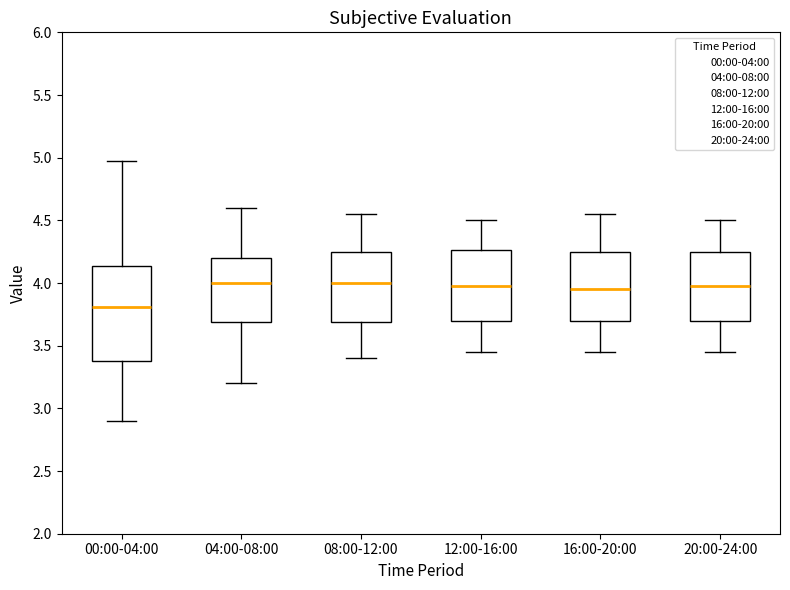

Reading left to right, transcribe this box plot: for each box, give where its median line is, the range the box spans, and where its two whiskers end, as read against the y-axis. The values are not printed on the chart, so give them approximately, as read against the axis.

00:00-04:00: median 3.80, box 3.40 to 4.15, whiskers 2.90 to 4.95
04:00-08:00: median 4.00, box 3.70 to 4.20, whiskers 3.20 to 4.60
08:00-12:00: median 4.00, box 3.70 to 4.25, whiskers 3.40 to 4.55
12:00-16:00: median 4.00, box 3.70 to 4.25, whiskers 3.45 to 4.50
16:00-20:00: median 3.95, box 3.70 to 4.25, whiskers 3.45 to 4.55
20:00-24:00: median 4.00, box 3.70 to 4.25, whiskers 3.45 to 4.50